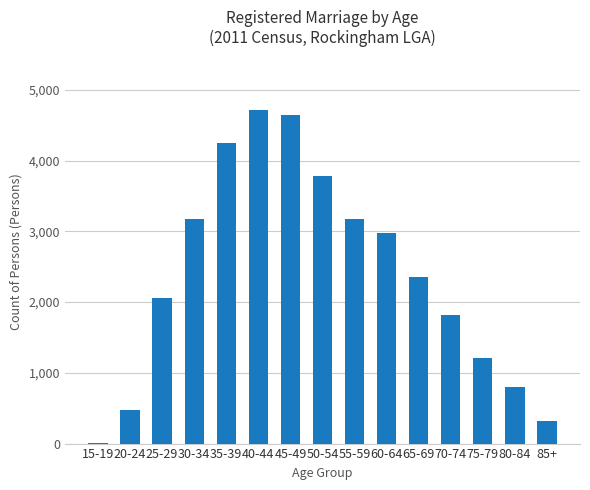

What is the maximum value shown in the chart?

4720